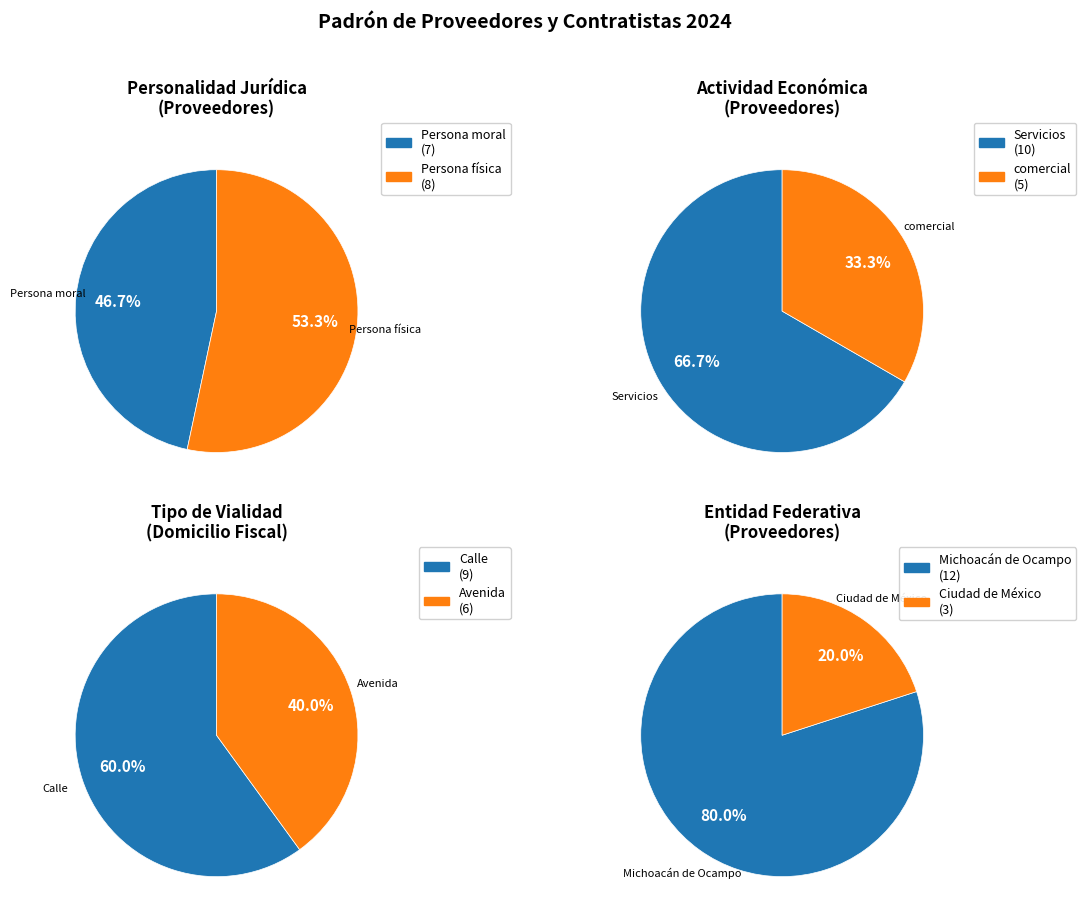

Is it true that Persona moral is 33% of the pie?

False